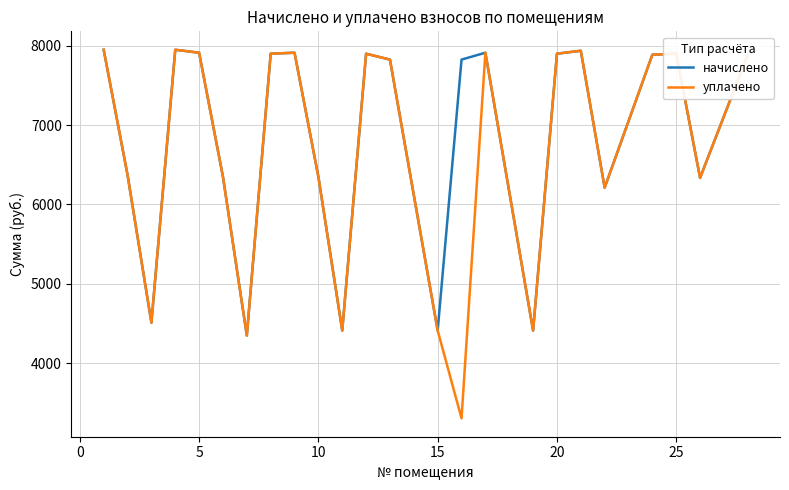

What is the smallest value displayed?

3303.1